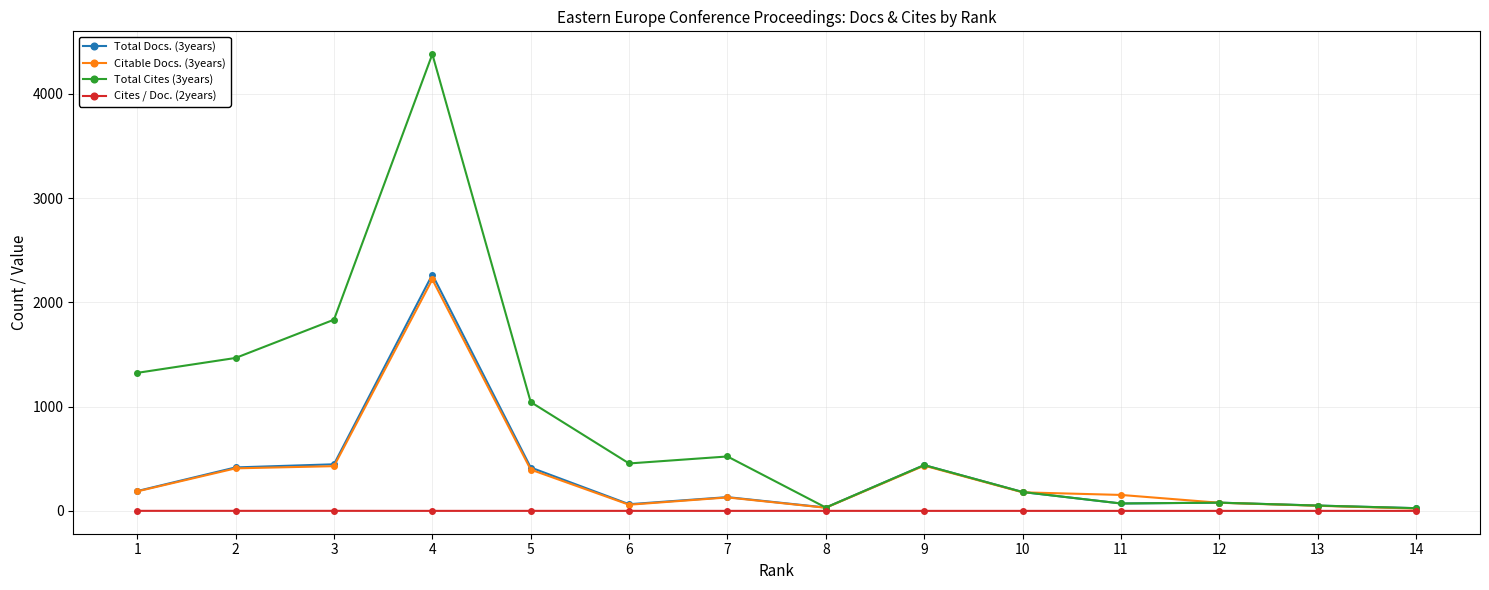

At which category is the sum across all series the highest?

4